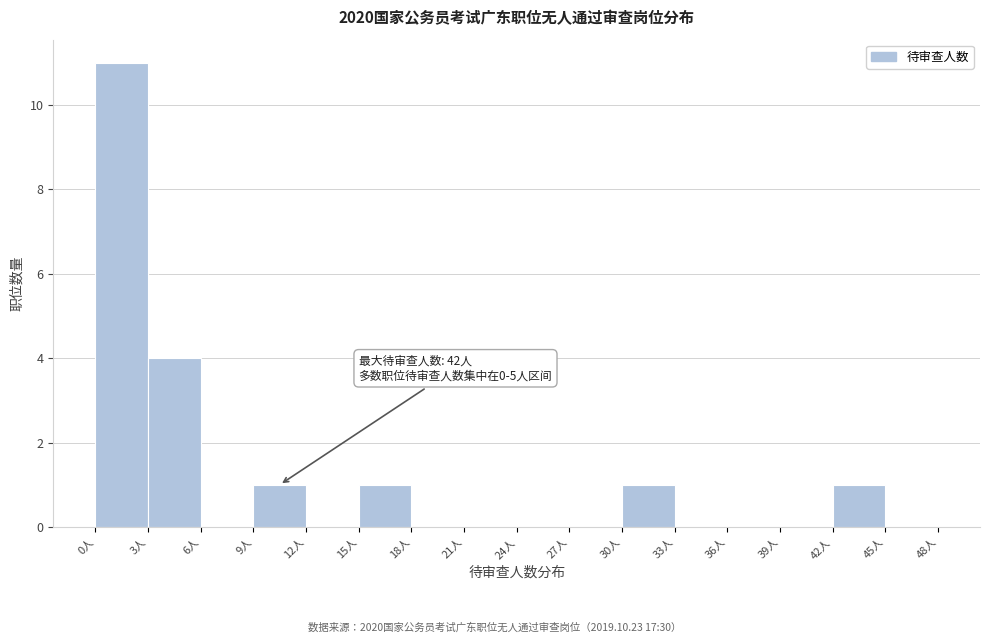

Over which range of the x-axis is the bar tallest?

0 to 3